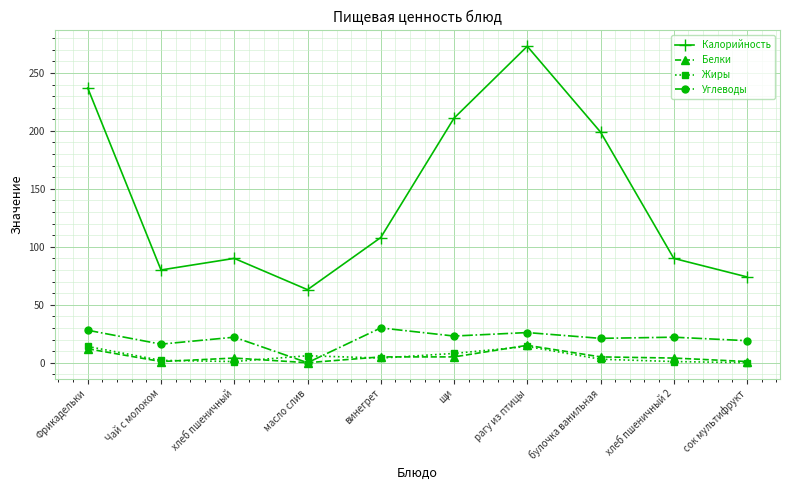

How many series are shown in this chart?

4